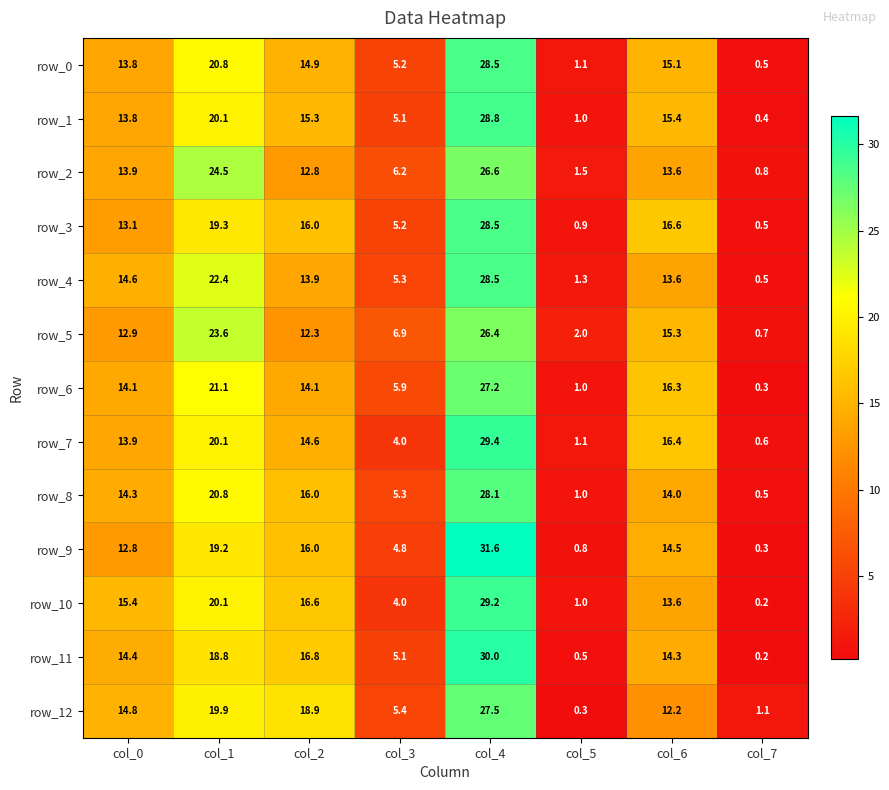

How many data points in row_2 are above 13?

4